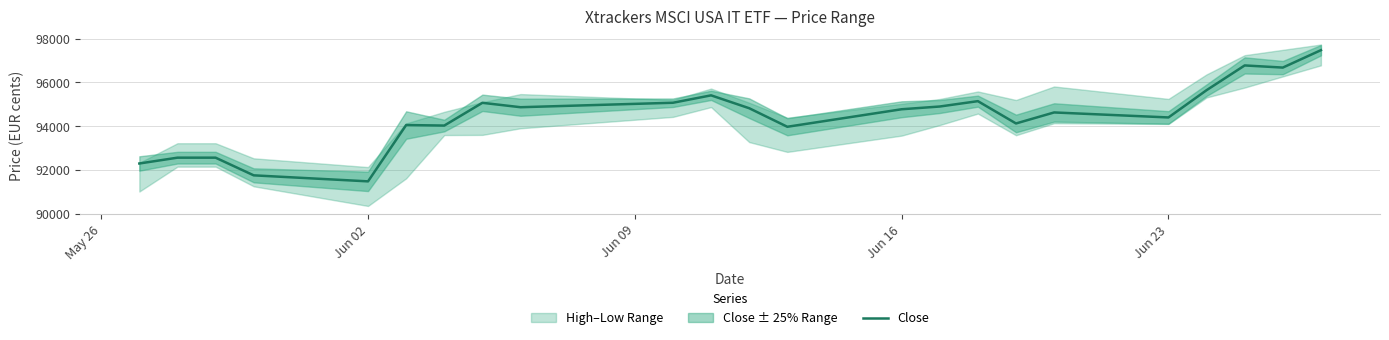

At which label does Close reach its minimum?

Jun 02